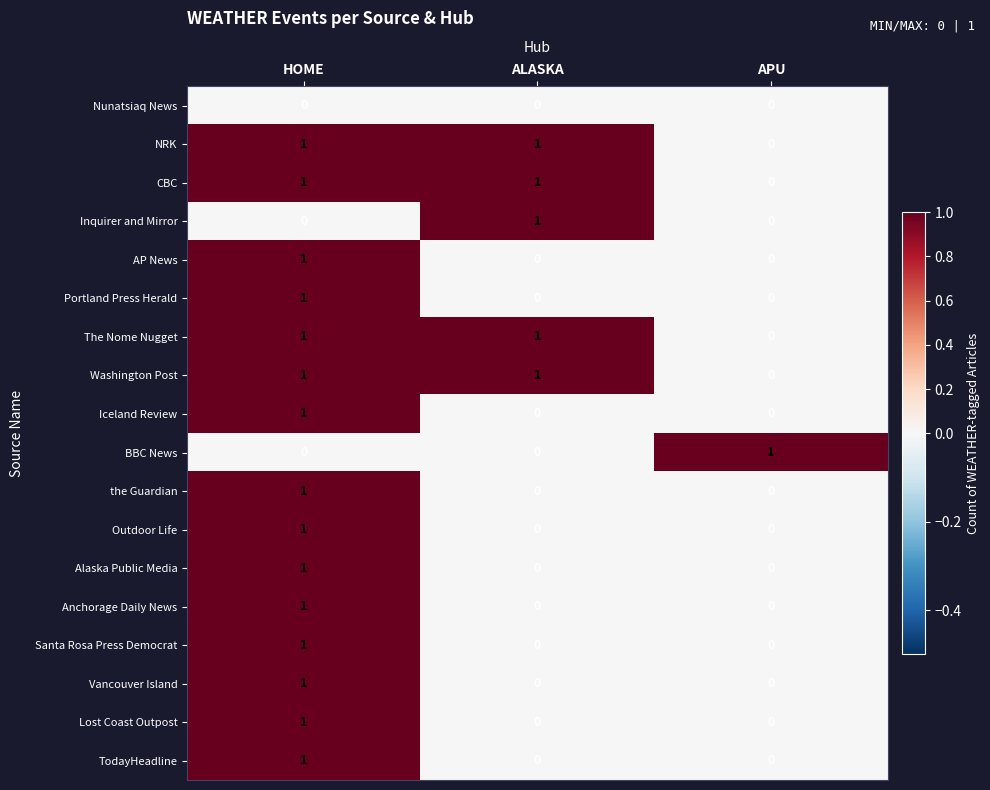

At which category is the sum across all series the highest?

HOME